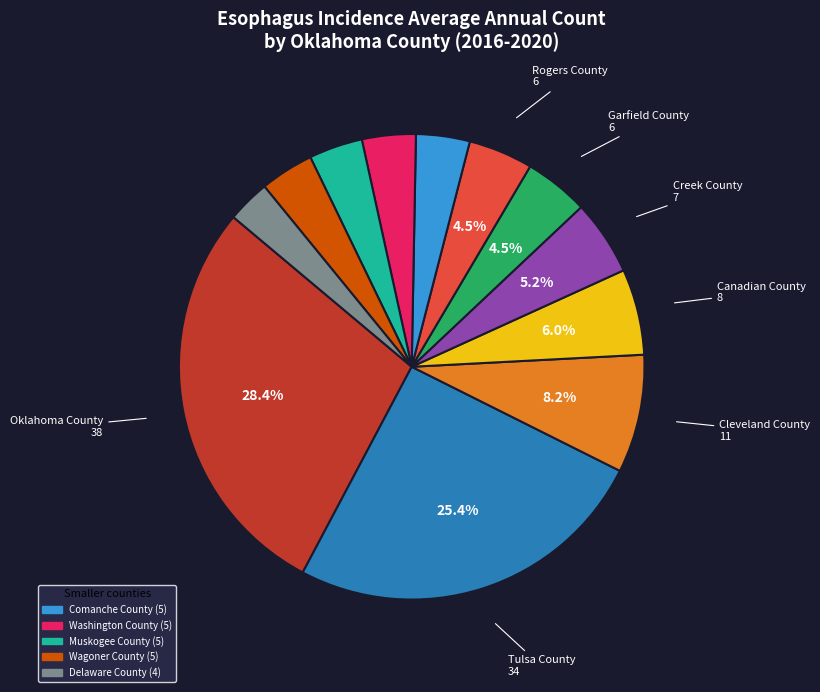

Is there any slice that represents more than half of the pie?

No